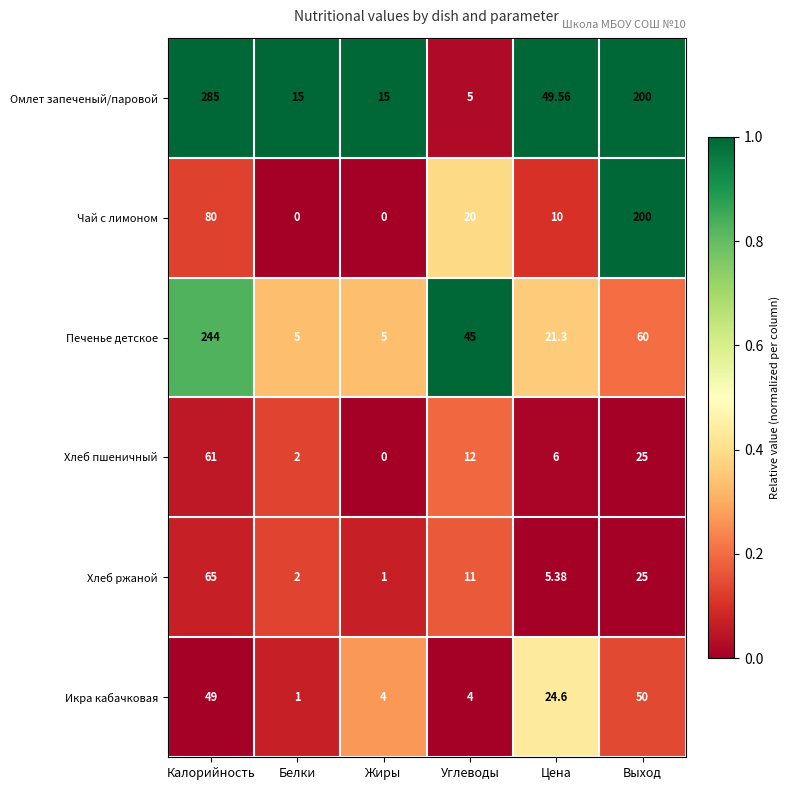

Rank the series by their maximum value, from highest to lowest.

Омлет запеченый/паровой, Печенье детское, Чай с лимоном, Хлеб ржаной, Хлеб пшеничный, Икра кабачковая